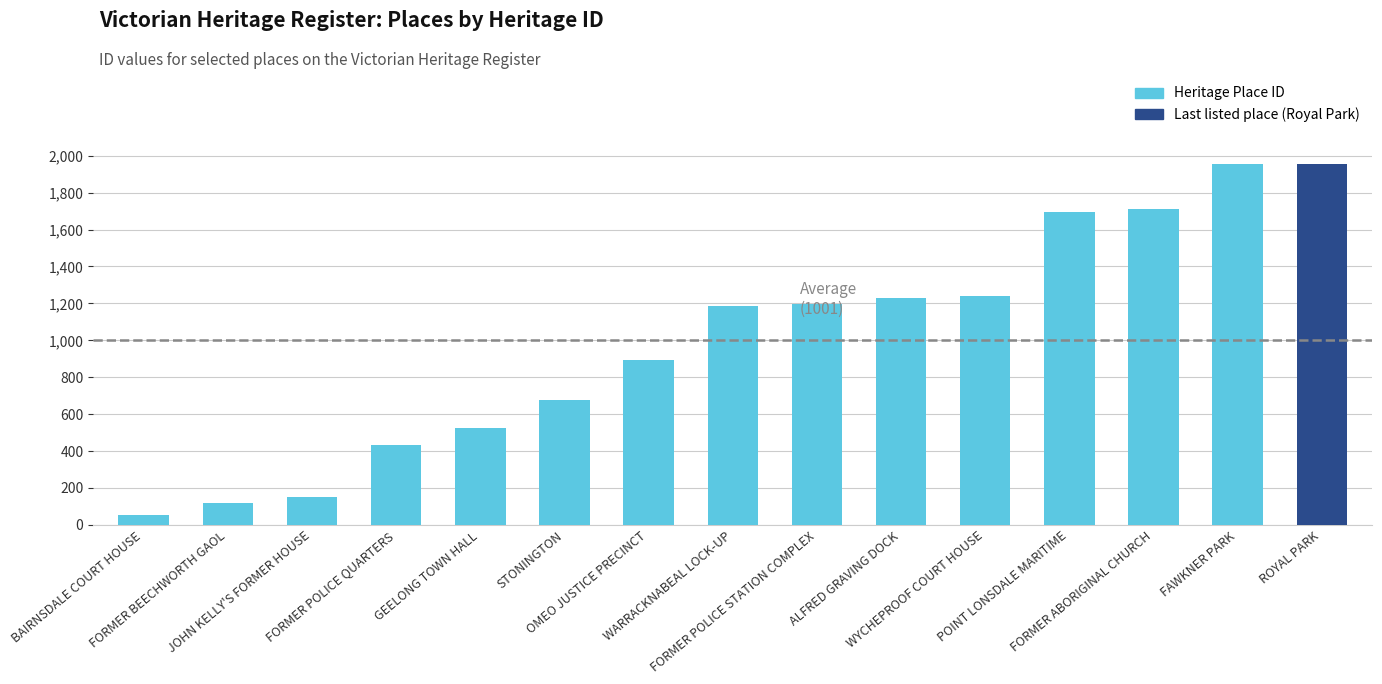

Is it true that the value at FAWKNER PARK is 711?

False